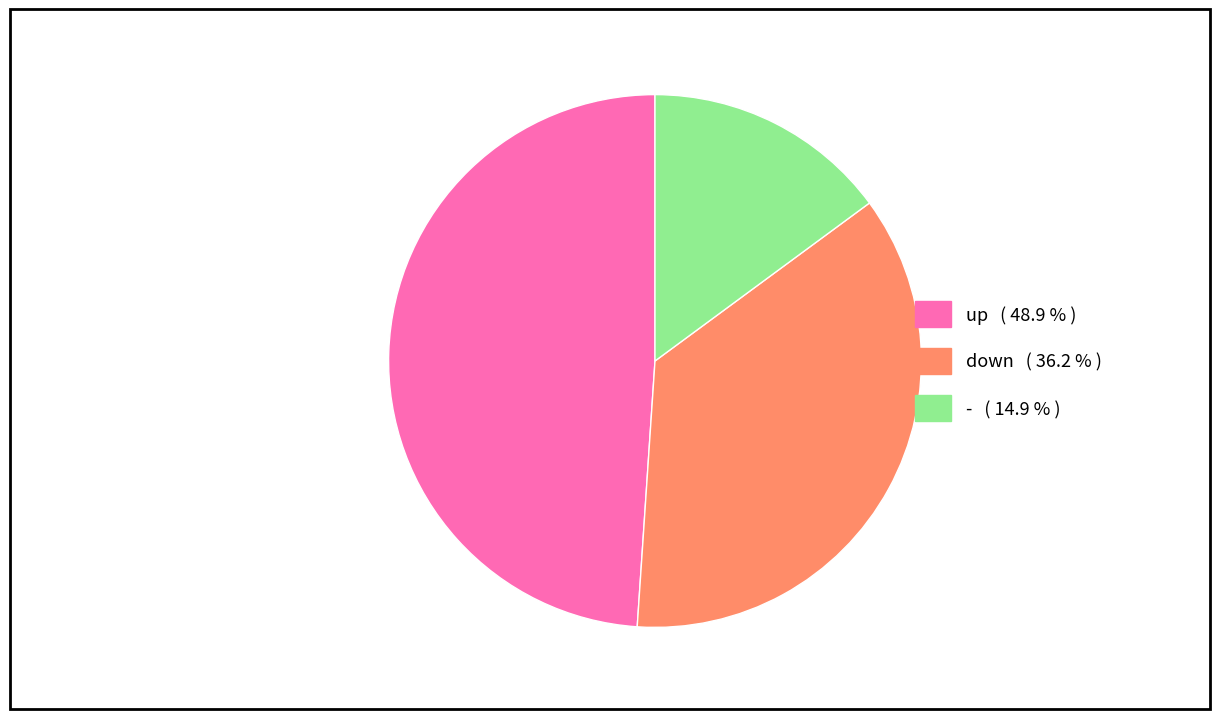

The - slice represents 25% of the pie. True or false?

False